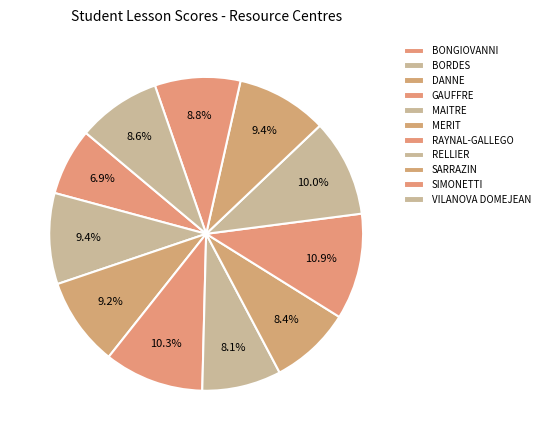

How many slices are in this pie chart?

11